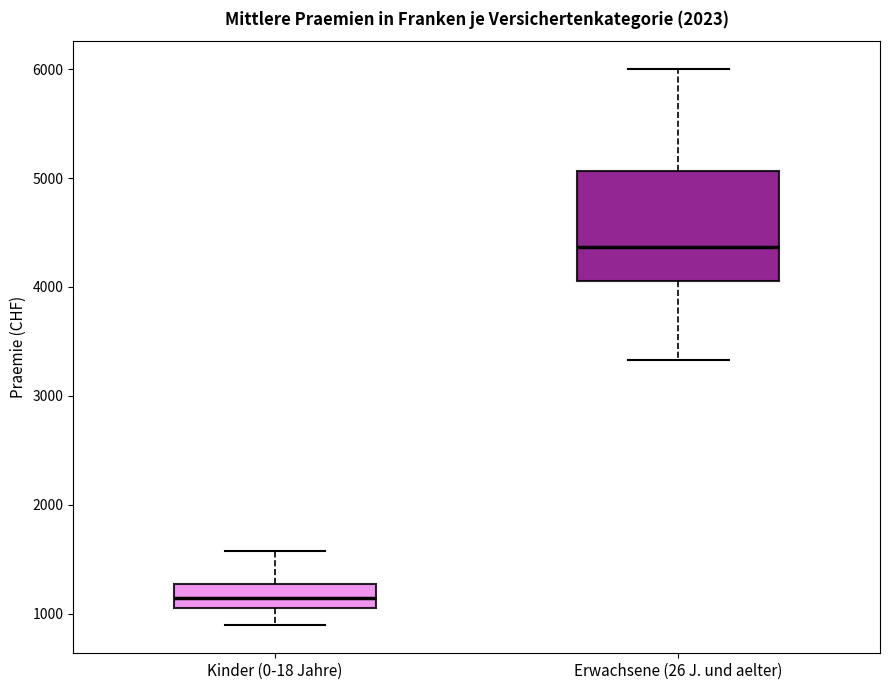

Which box has the highest median line?

Erwachsene (26 J. und aelter)